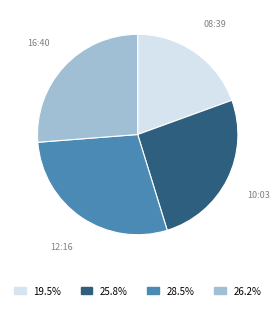

Is there any slice that represents more than half of the pie?

No